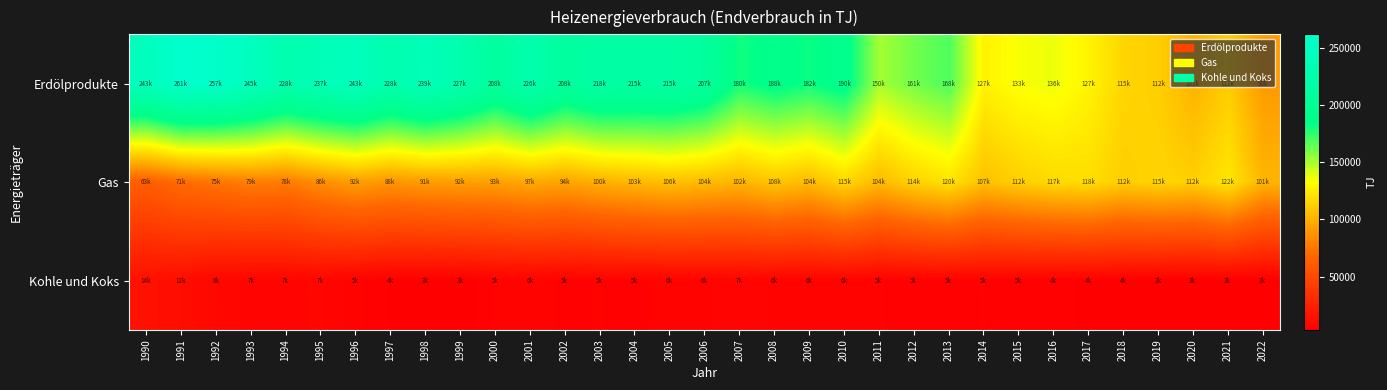

Which has a higher value, 2020 or 2005?

2005